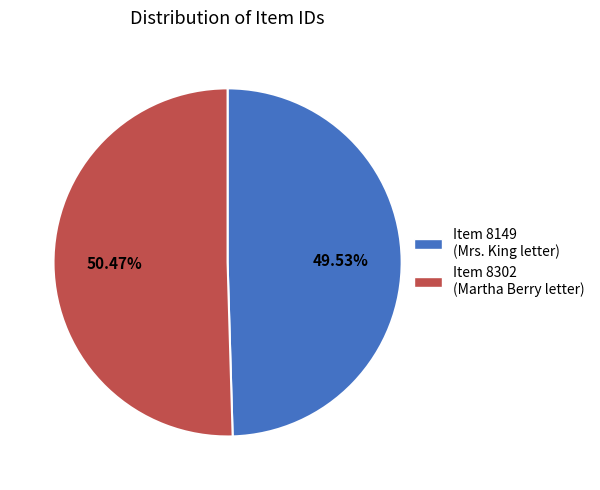

Rank the categories by value from lowest to highest.

Item 8149 (Mrs. King letter), Item 8302 (Martha Berry letter)